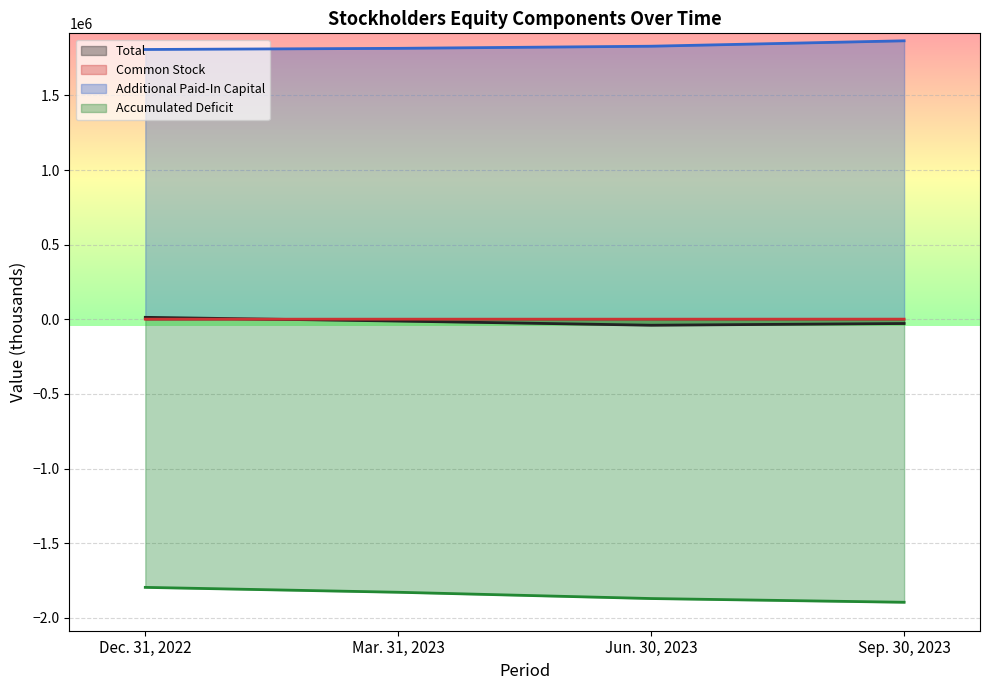

What is the average value of the Common Stock series?

1248